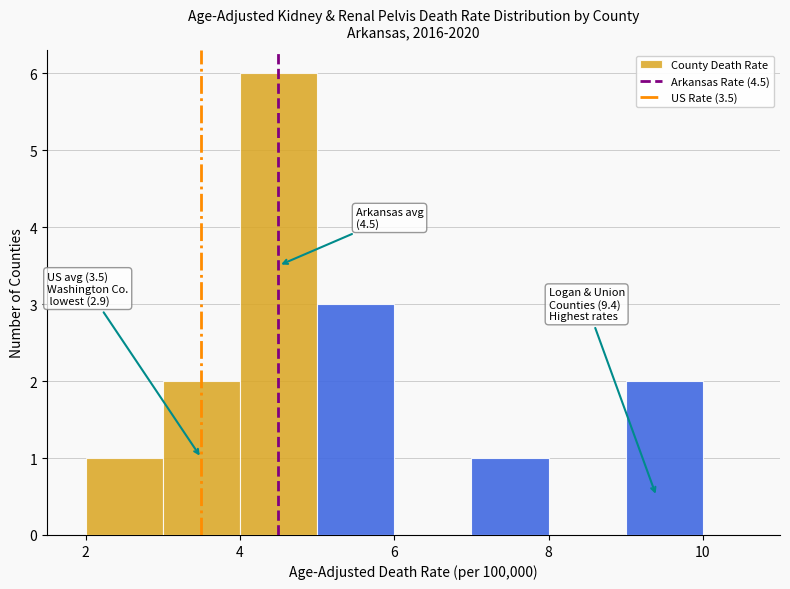

Which range on the x-axis has the tallest bar?

4 to 5